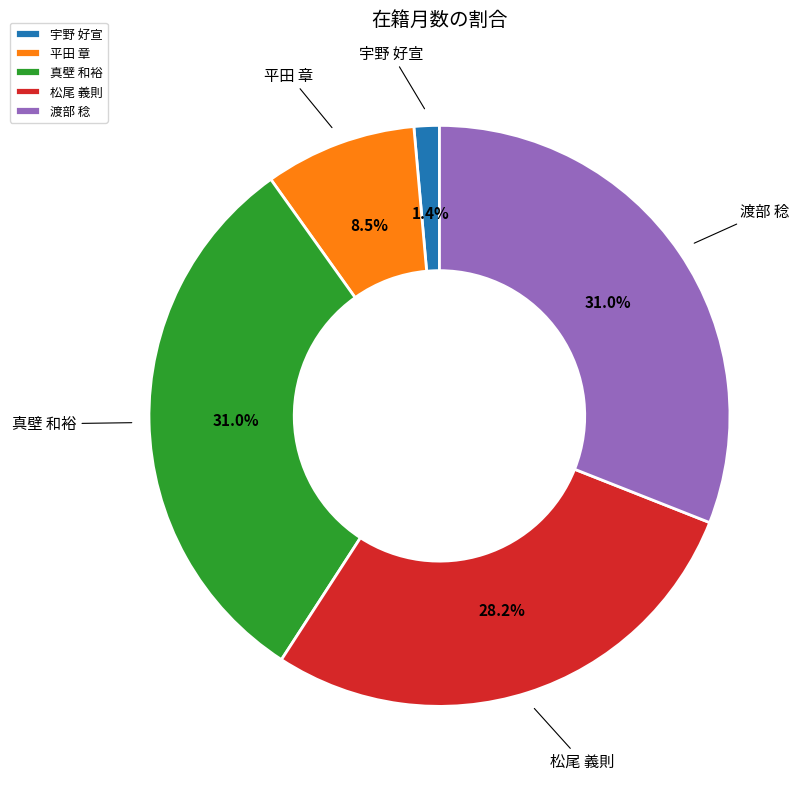

What is the ratio of the value at 平田 章 to the value at 渡部 稔?

0.3